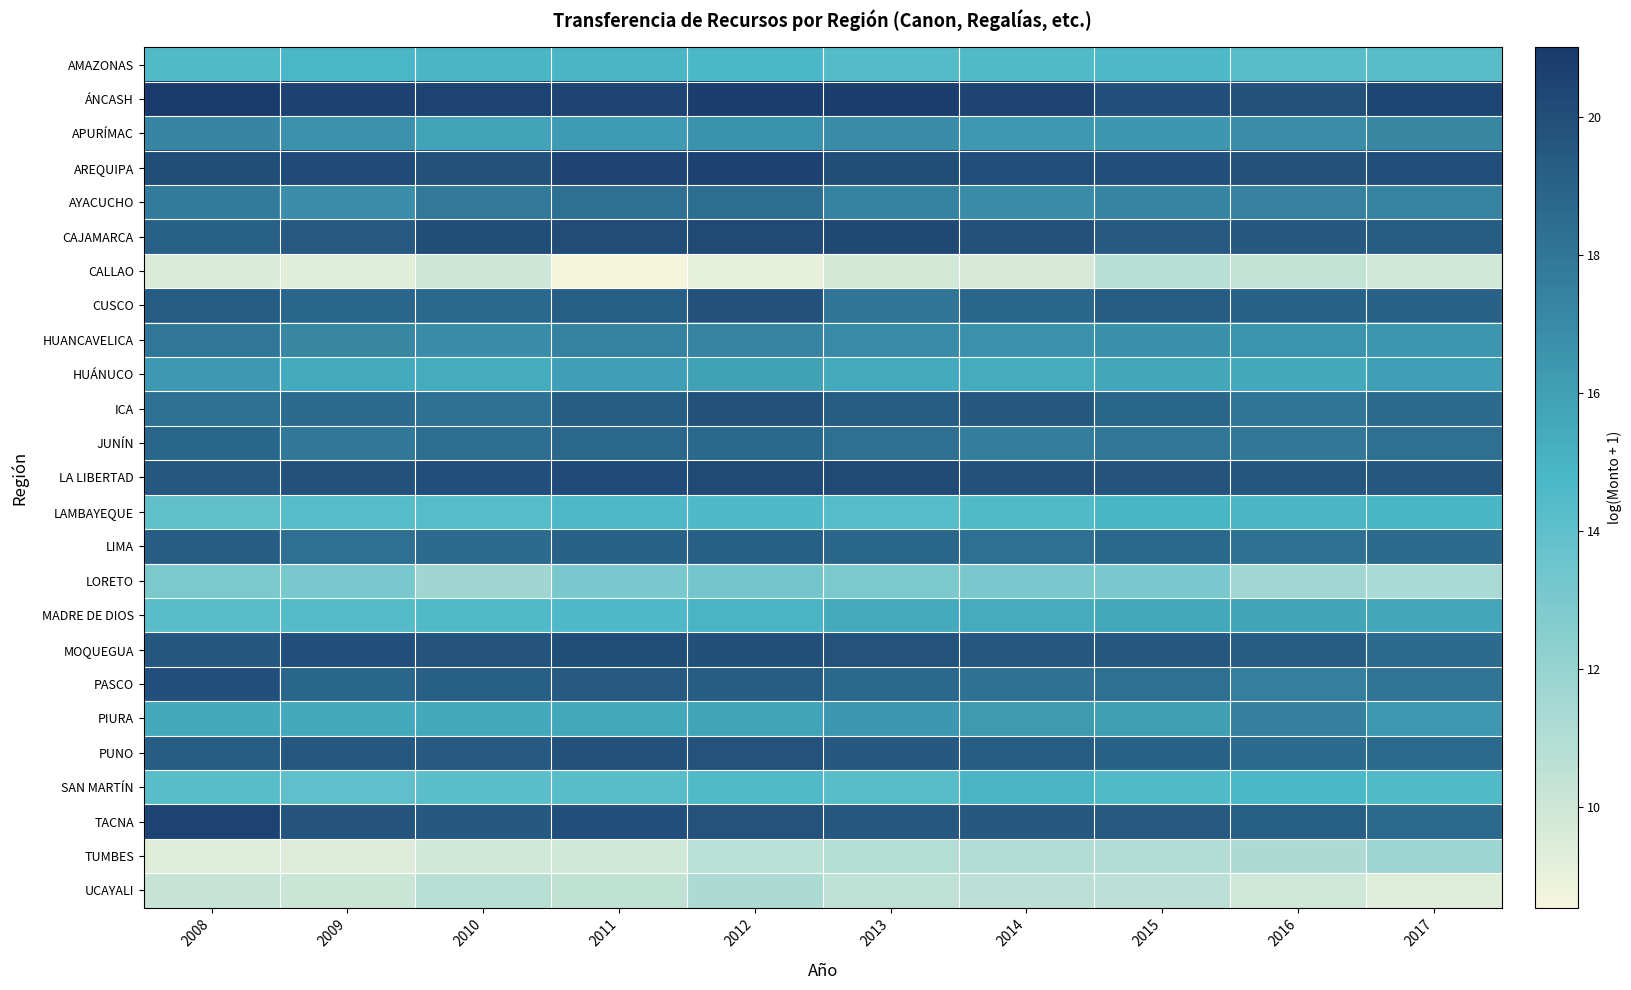

At how many categories does at least one series exceed 16?

10